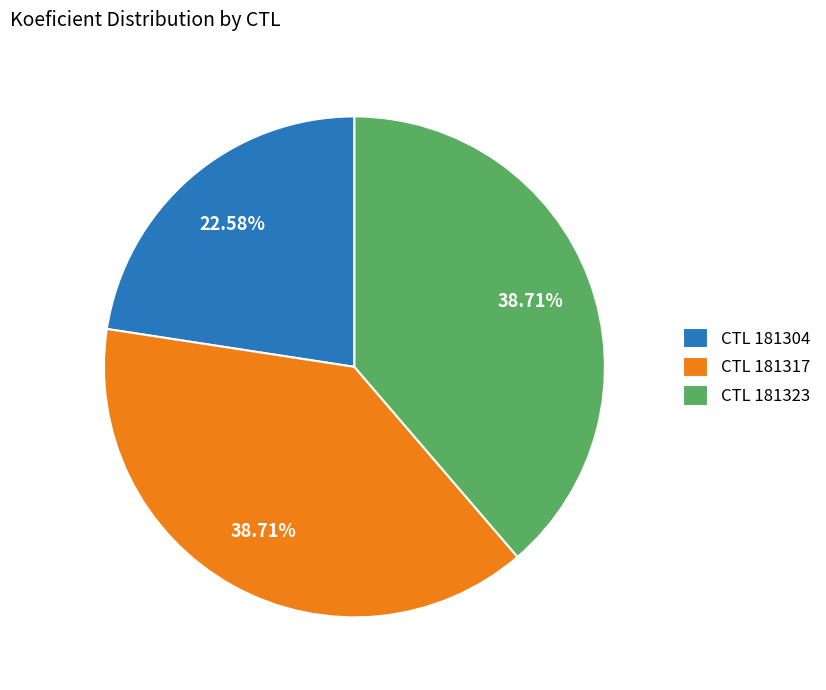

Which has a higher value, CTL 181323 or CTL 181304?

CTL 181323